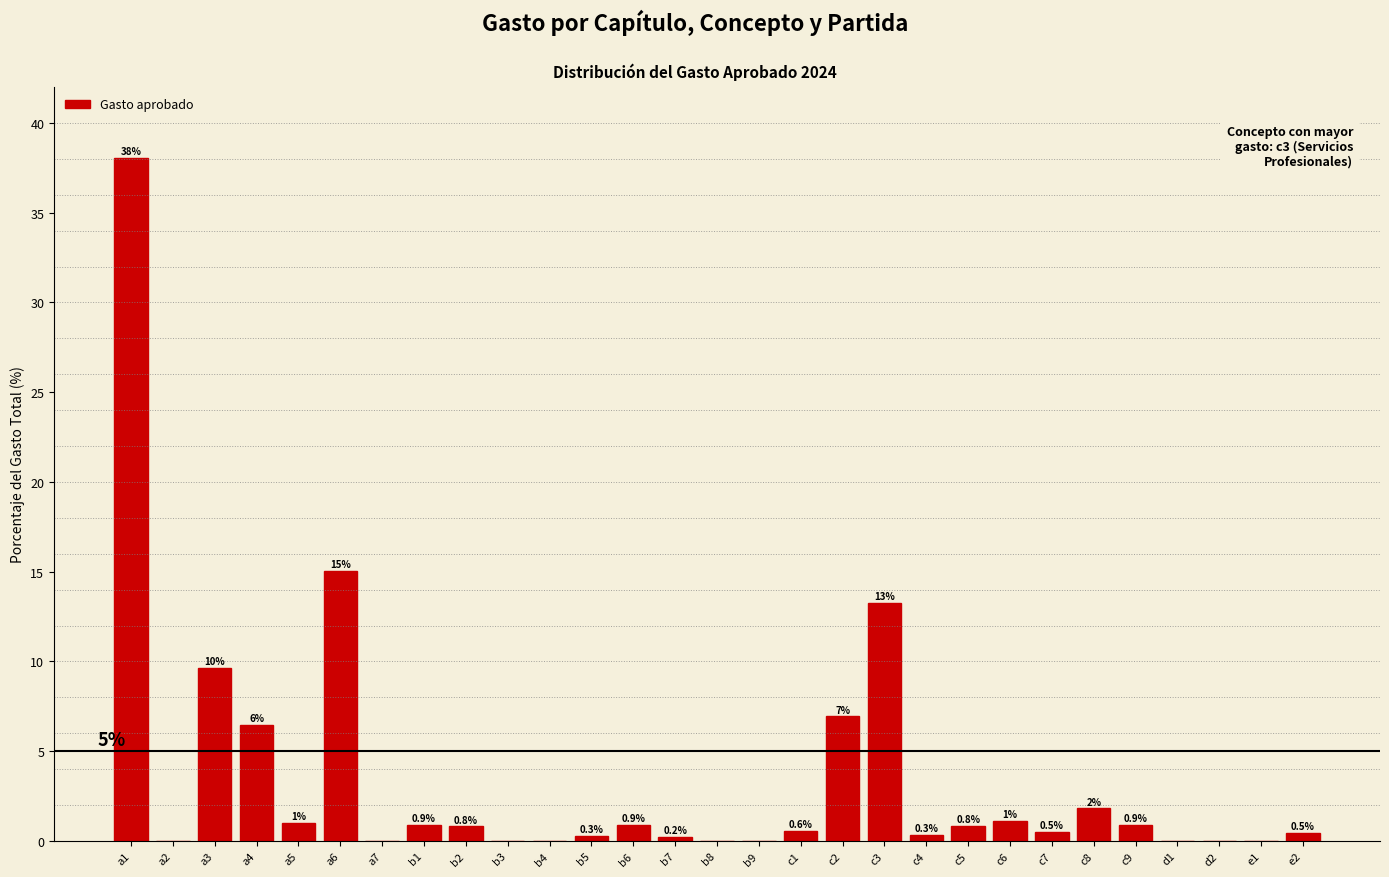

Which has a higher value, b9 or c3?

c3